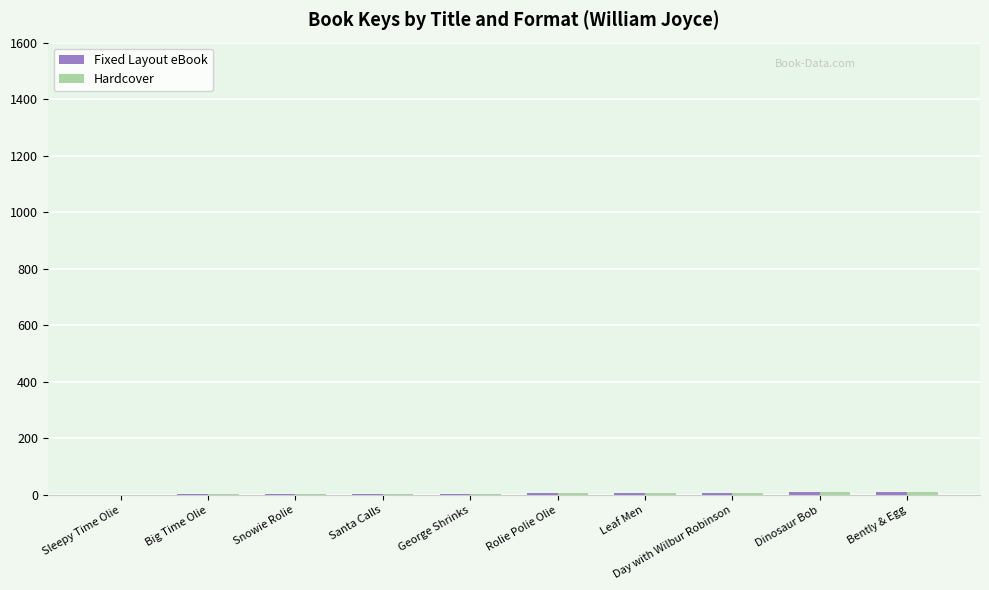

What is the difference between the Hardcover values at Leaf Men and Bently & Egg?

3